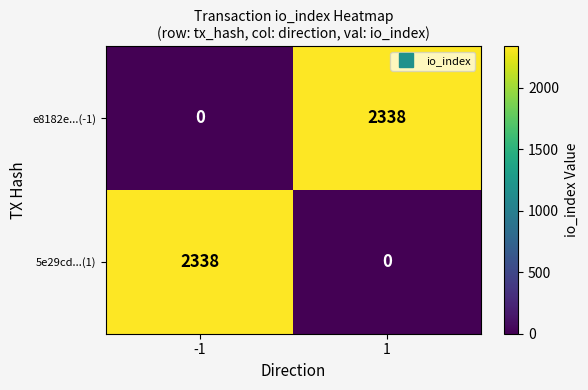

What is the maximum value for 5e29cd...(1)?

2338